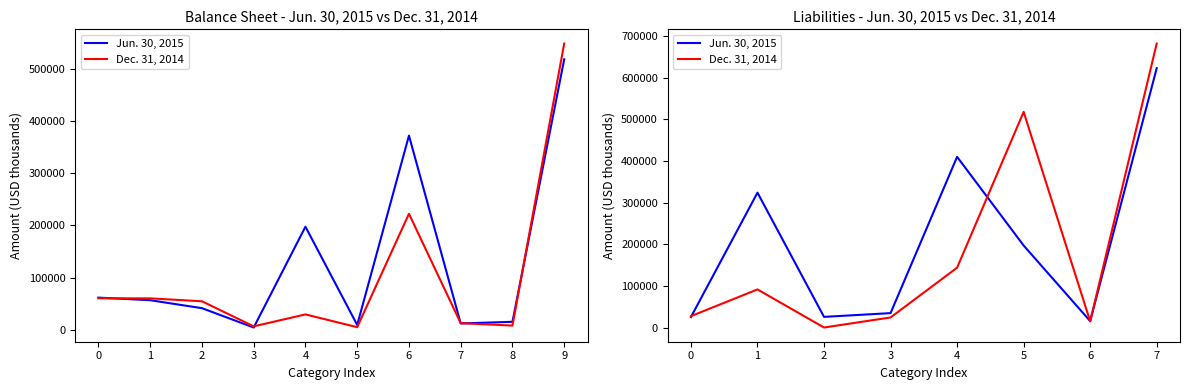

What is the total value across all series at 2?

26056